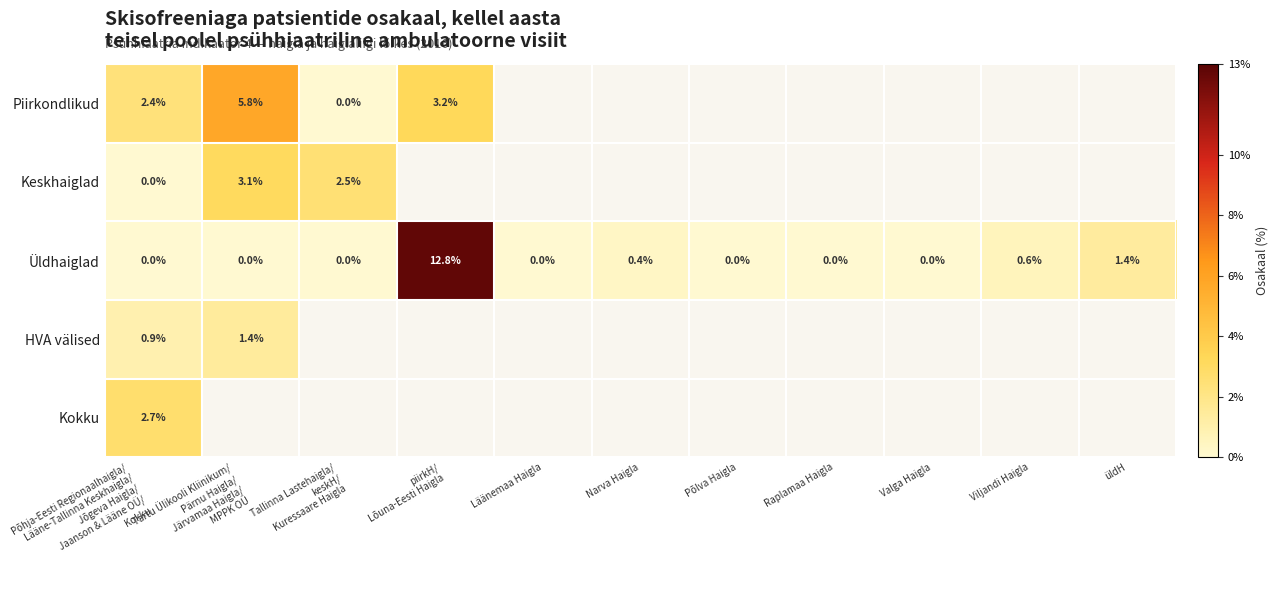

Which label corresponds to the largest value in the chart?

piirkH/
Lõuna-Eesti Haigla